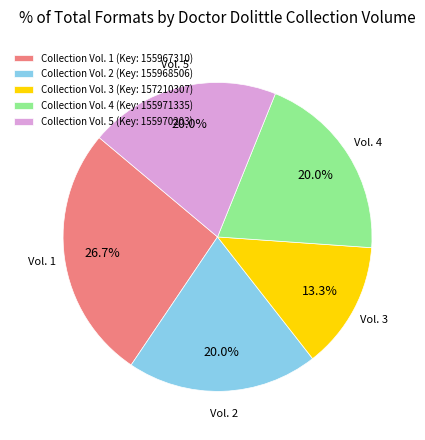

Count the number of slices in the pie.

5